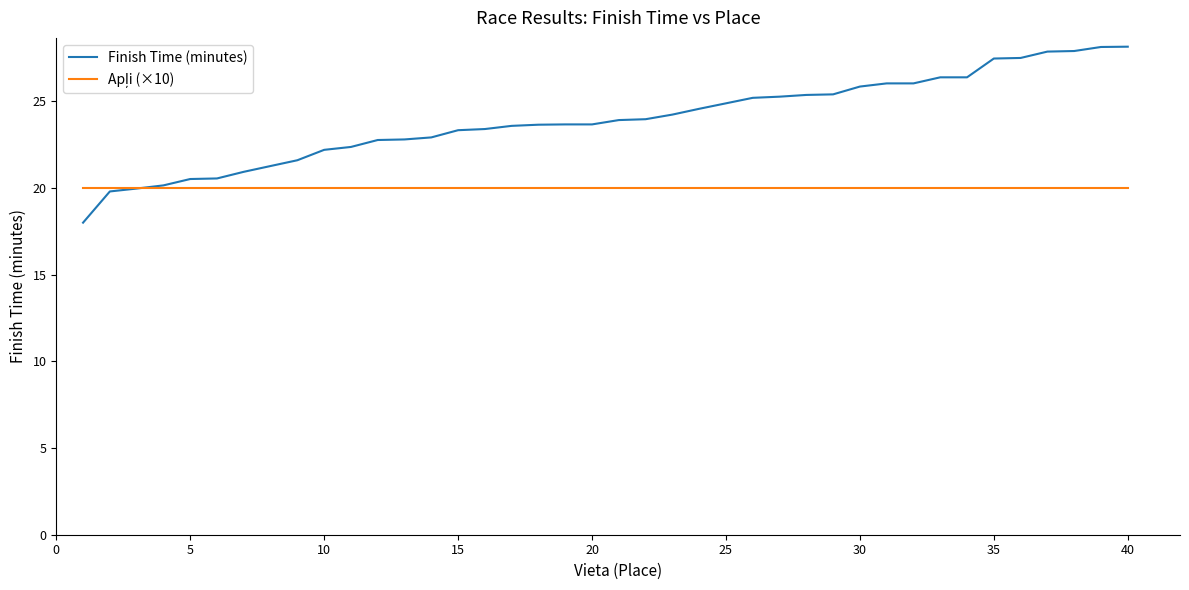

What is the minimum value shown in the chart?

18.0